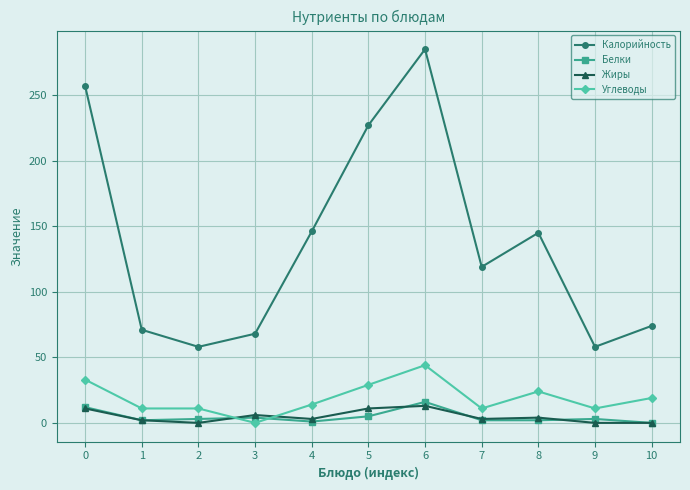

At which category is the sum across all series the highest?

6